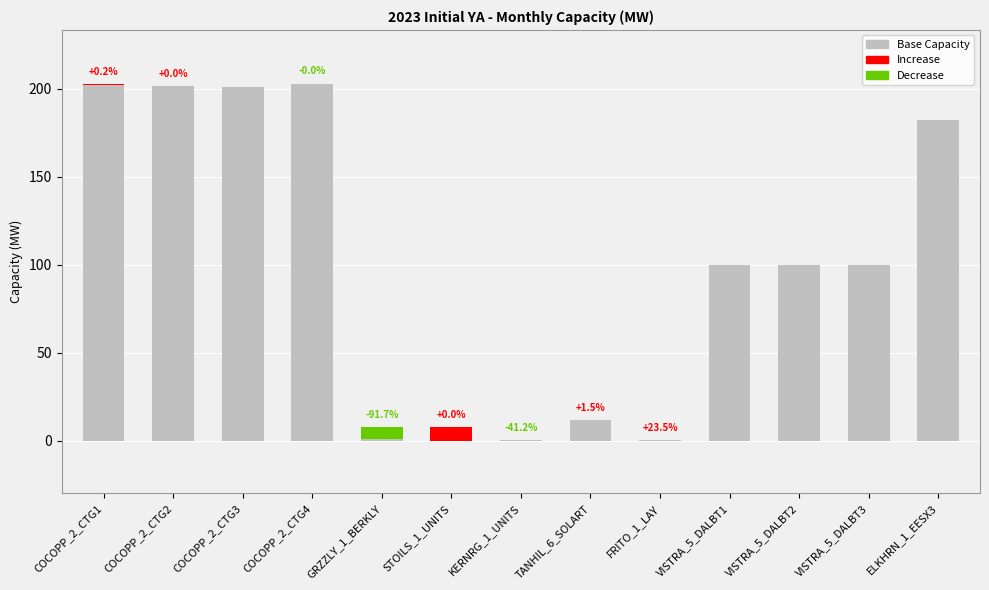

What is the label of the 1st bar from the right?

ELKHRN_1_EESX3